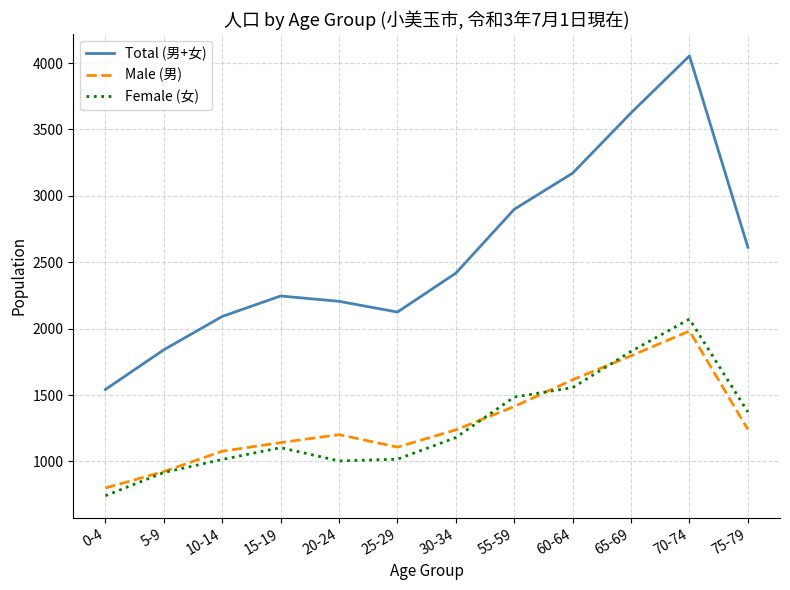

True or false: Male (男) has a value of 1993 at 20-24.

False